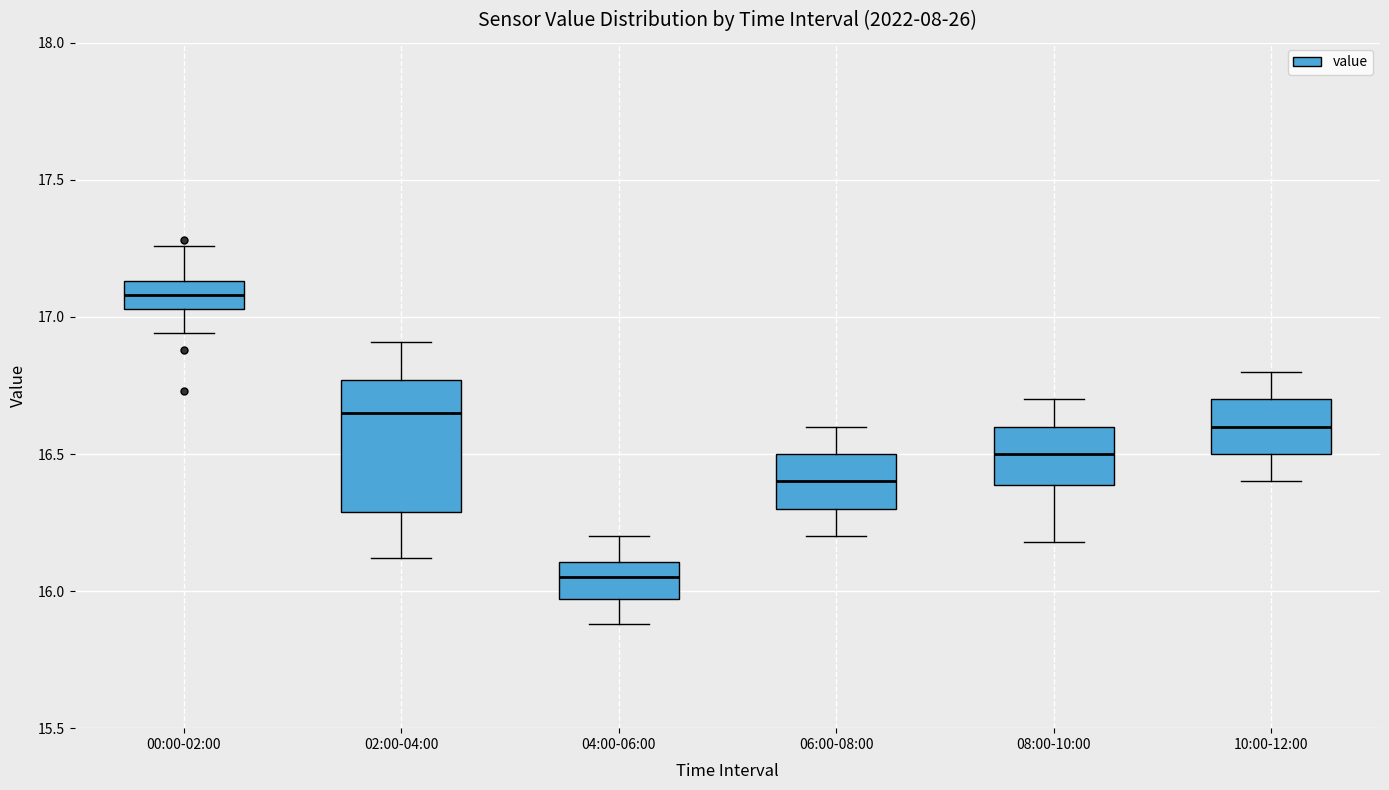

Comparing the boxes themselves (not the whiskers), which one is the tallest?

02:00-04:00